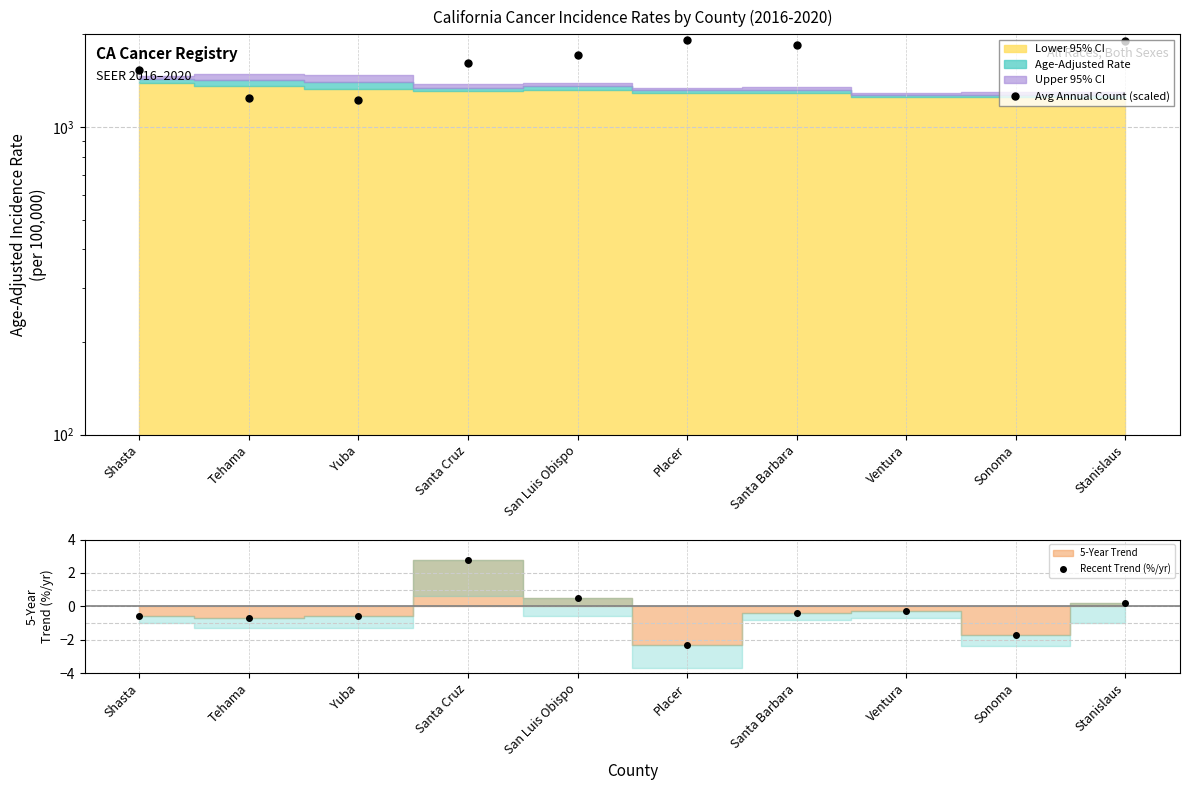

How many data points does each series have?

10